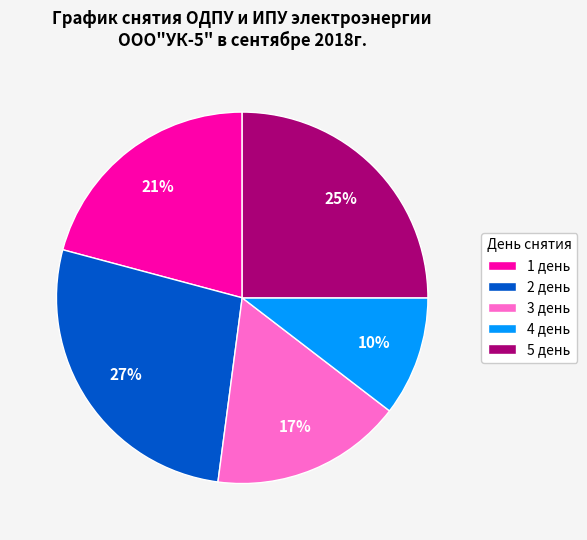

Approximately how many times larger is the value at 1 день compared to 2 день?

0.8